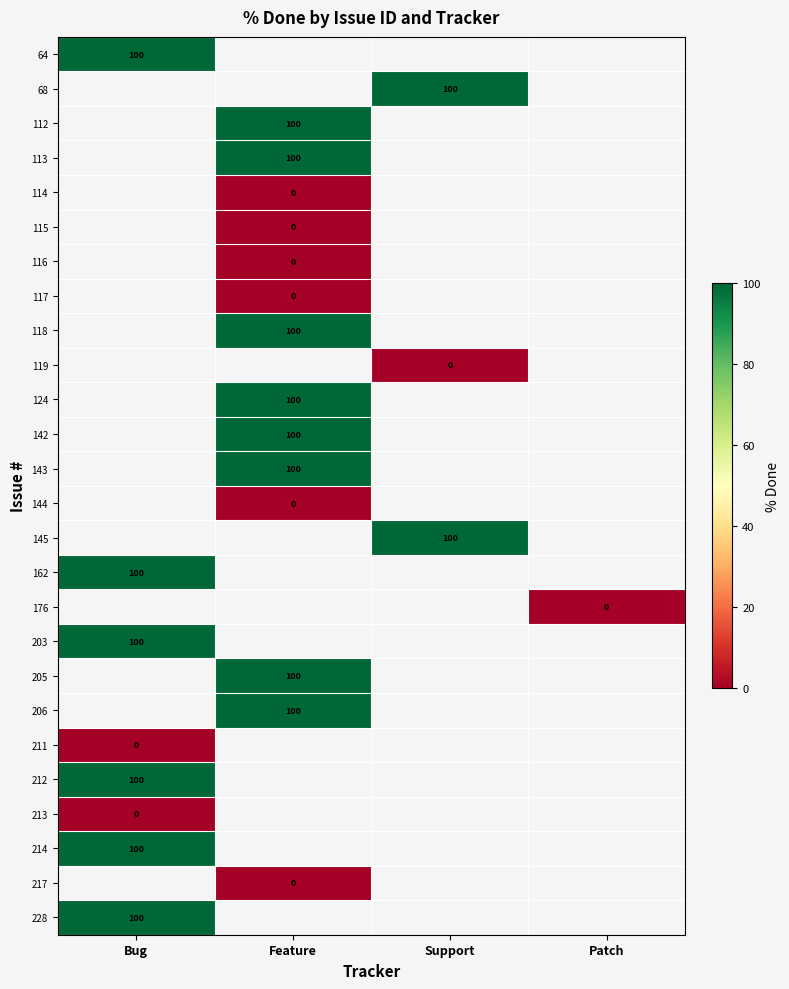

How many distinct data groups are displayed?

26